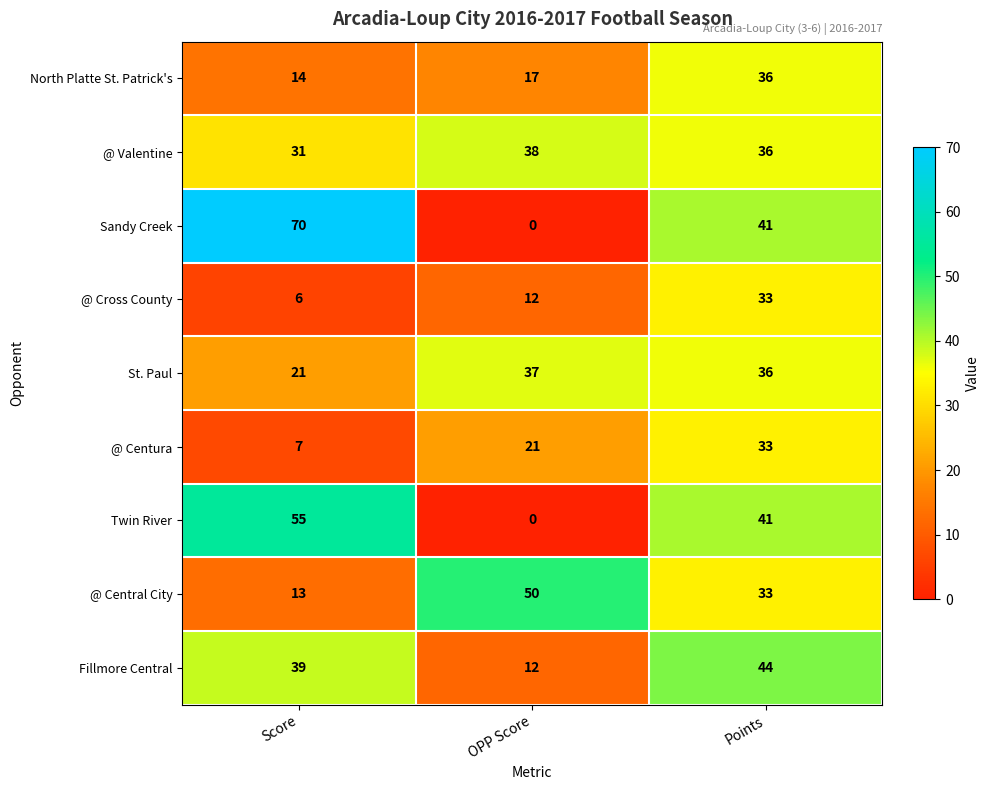

At how many categories does at least one series exceed 39?

3